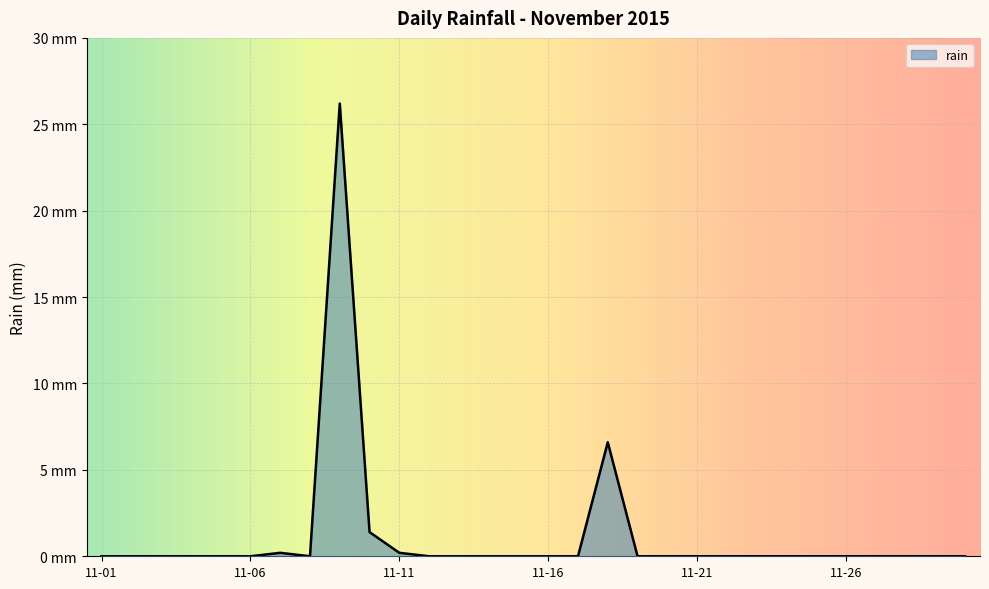

True or false: the data has more than 2 interior local peaks.

True